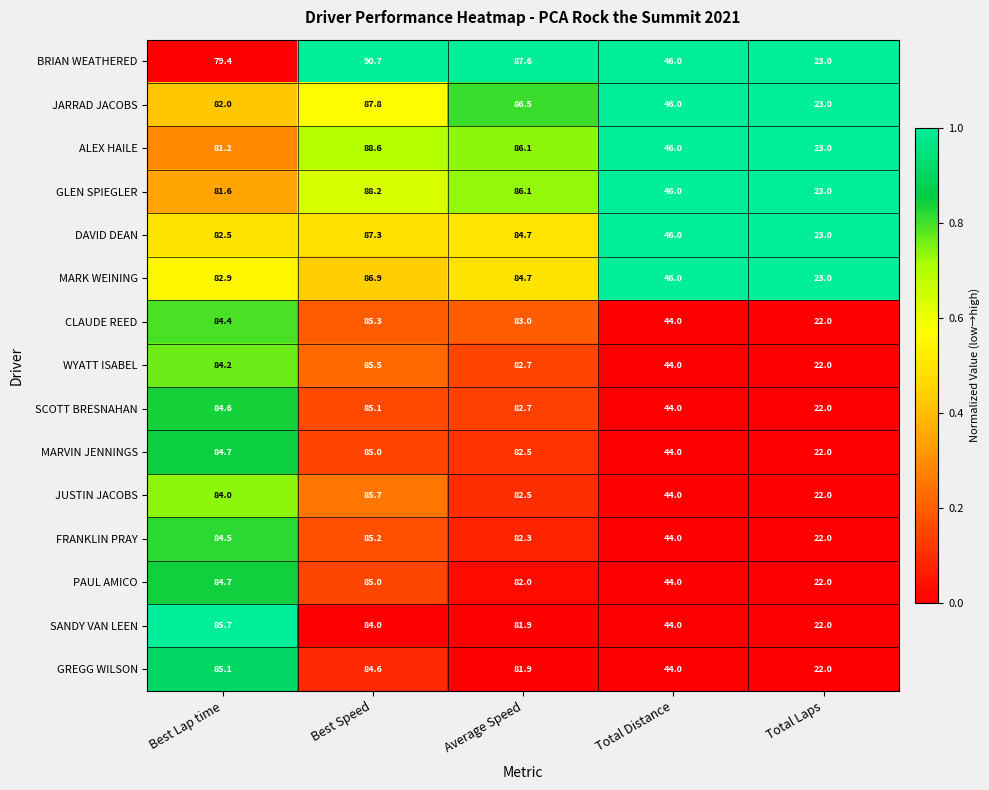

What is the smallest value displayed?

22.0